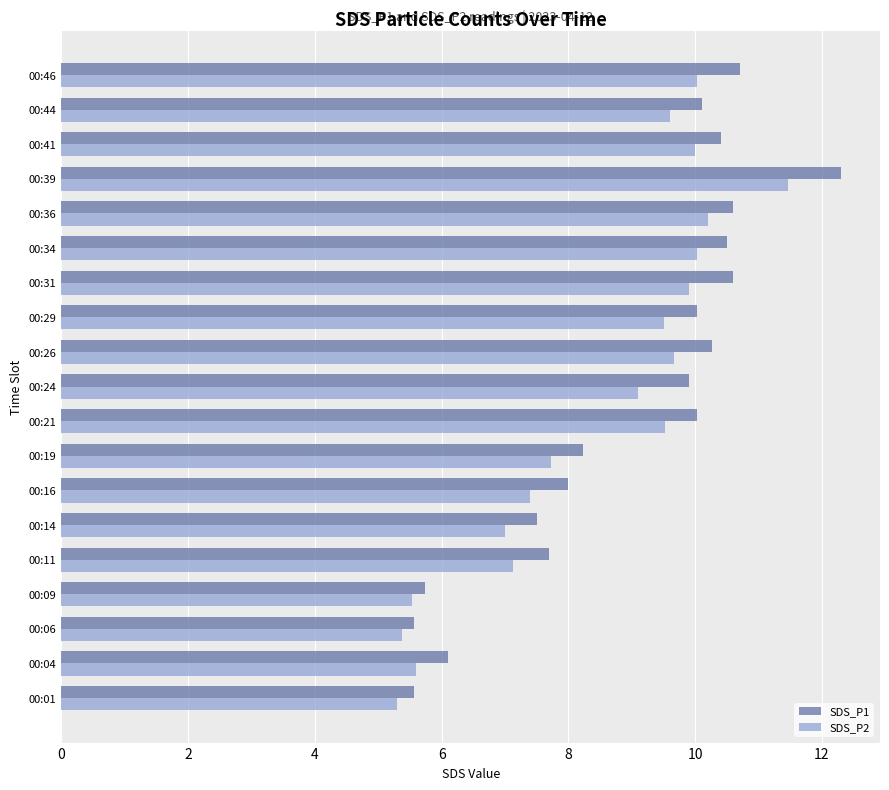

At which category is the sum across all series the highest?

00:39